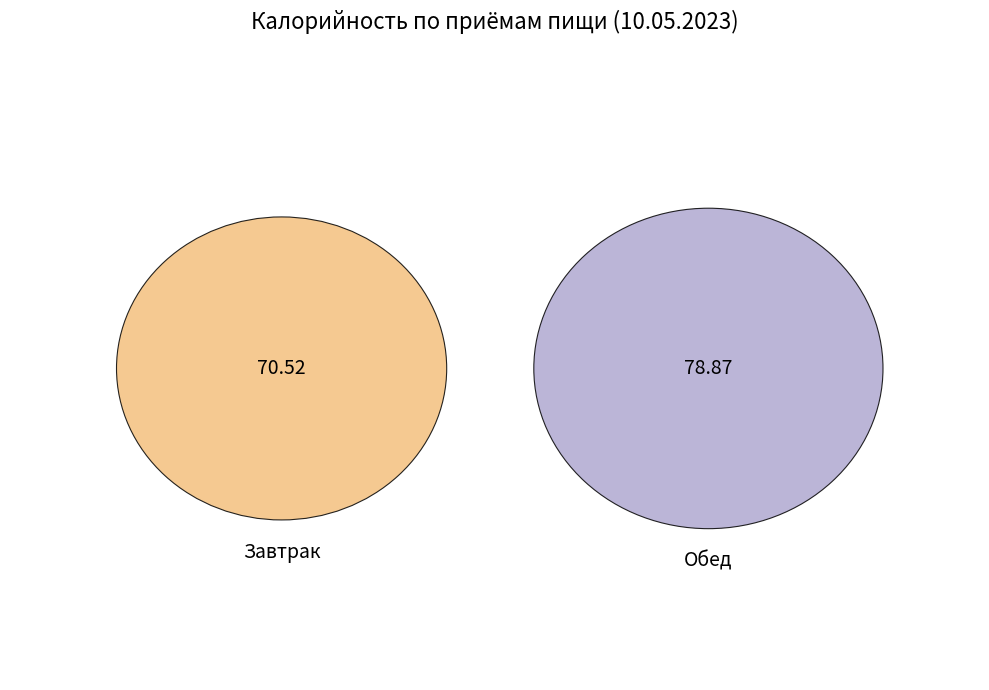

Count the number of slices in the pie.

2